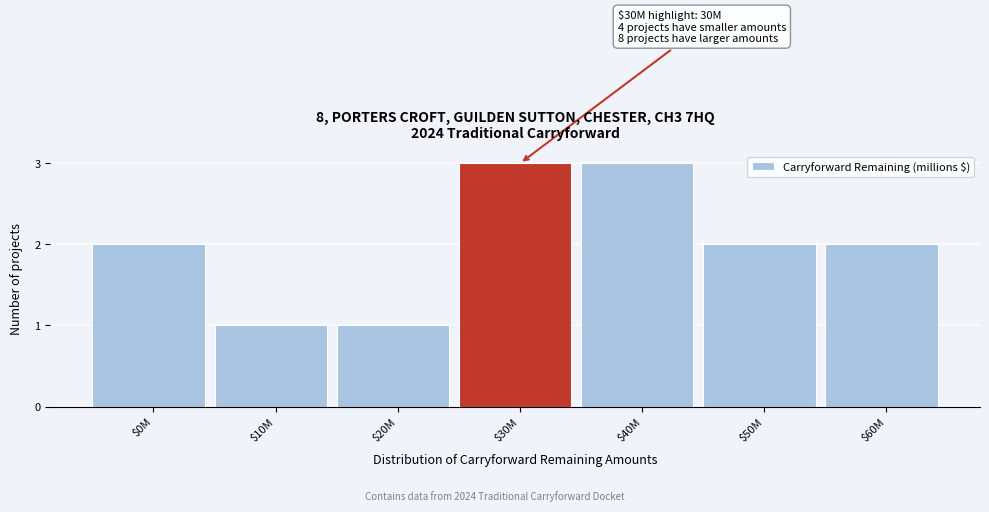

Reading left to right, list all the values displayed in this chart.

2	1	1	3	3	2	2